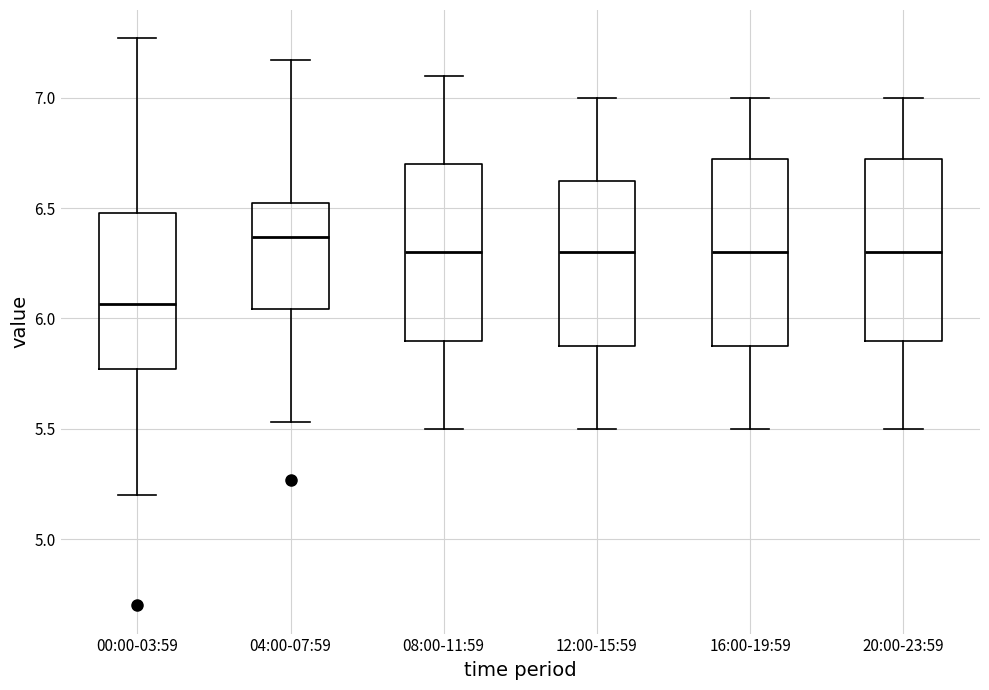

Which box's median line is the lowest?

00:00-03:59